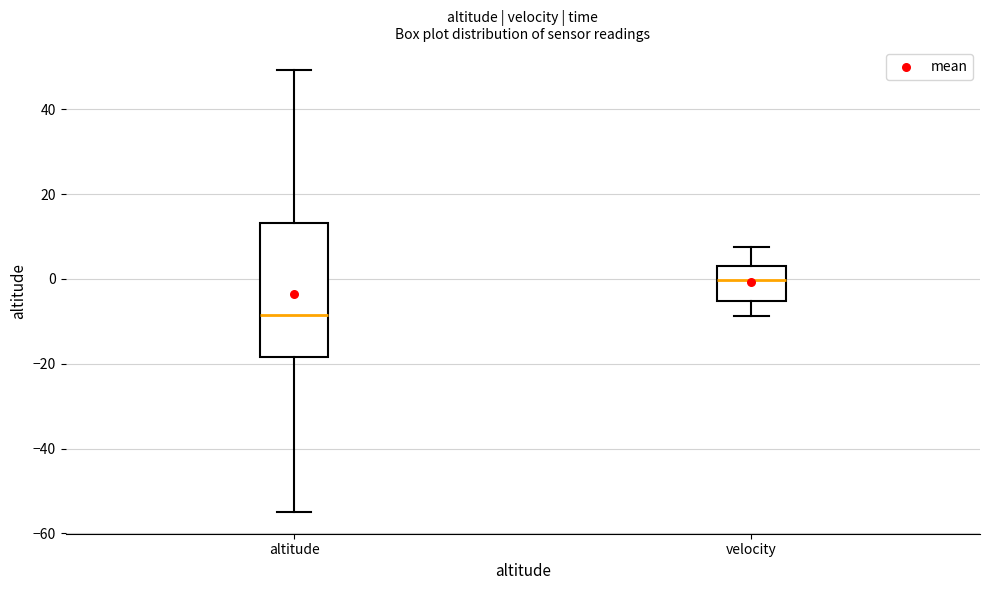

Which box's median line is the lowest?

altitude